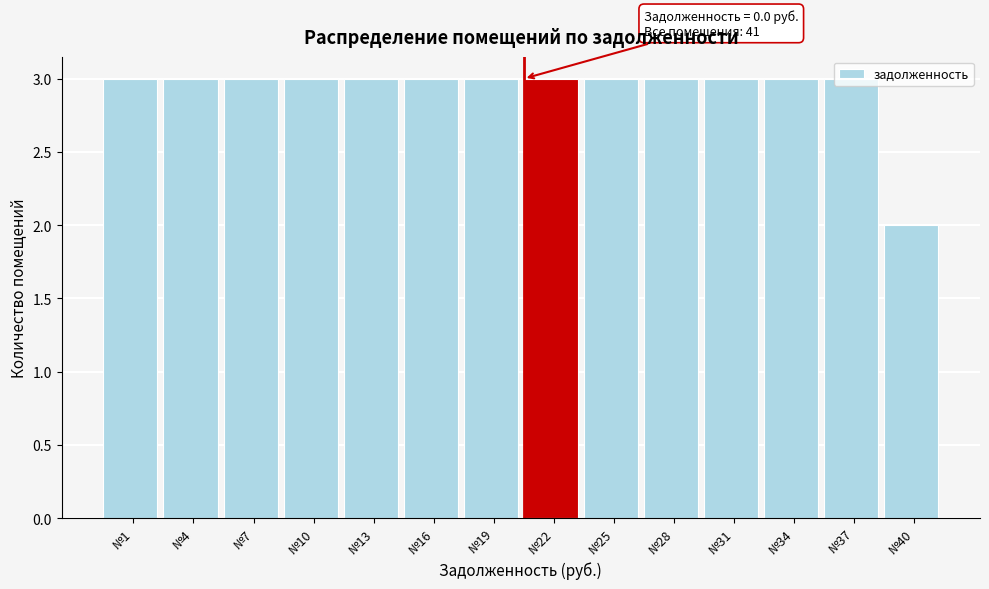

Which category has the lowest value across all series?

№40